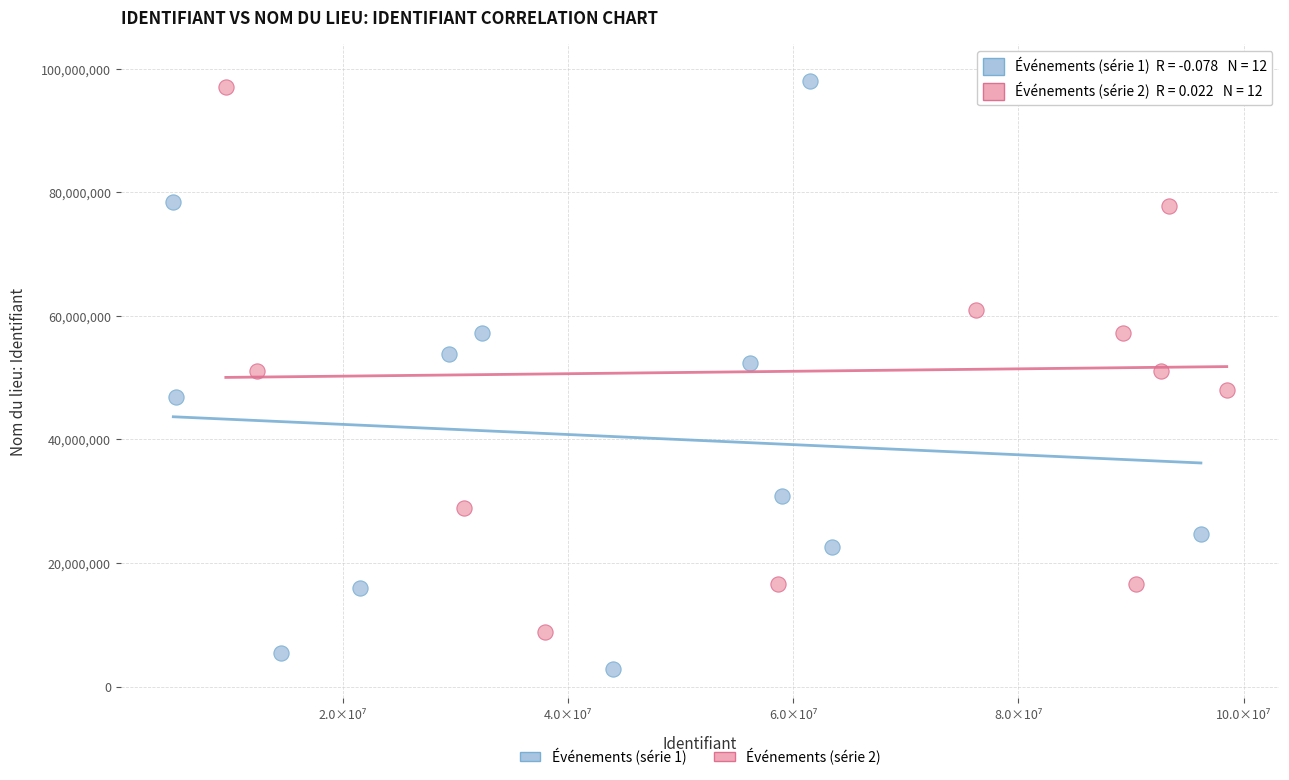

Which series has the widest spread of Y values?

Événements (série 1)